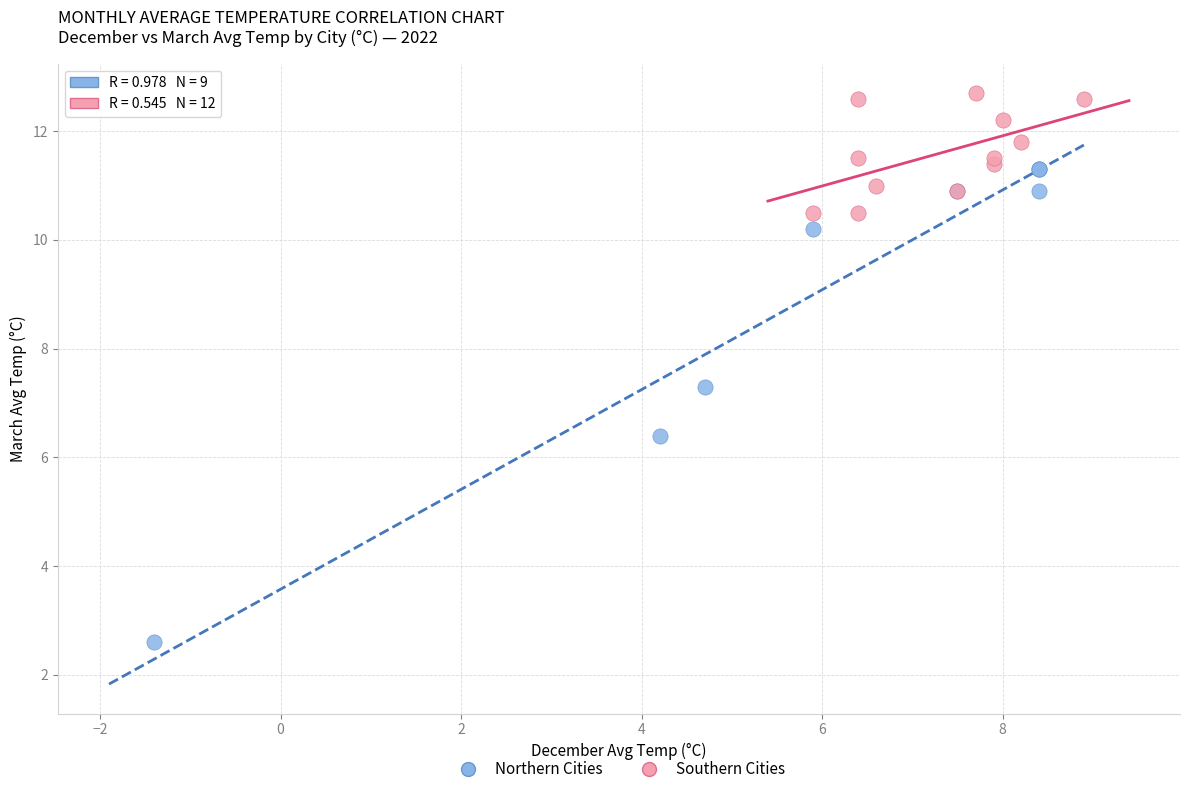

Which series reaches the maximum Y coordinate?

Southern Cities